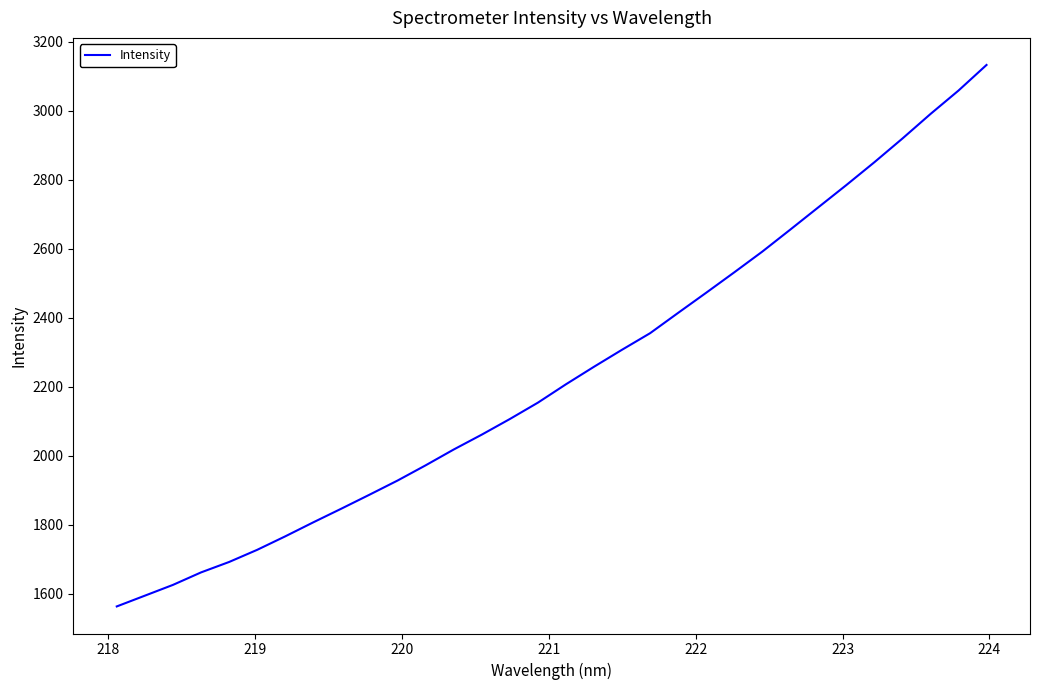

What is the maximum value shown in the chart?

3133.2